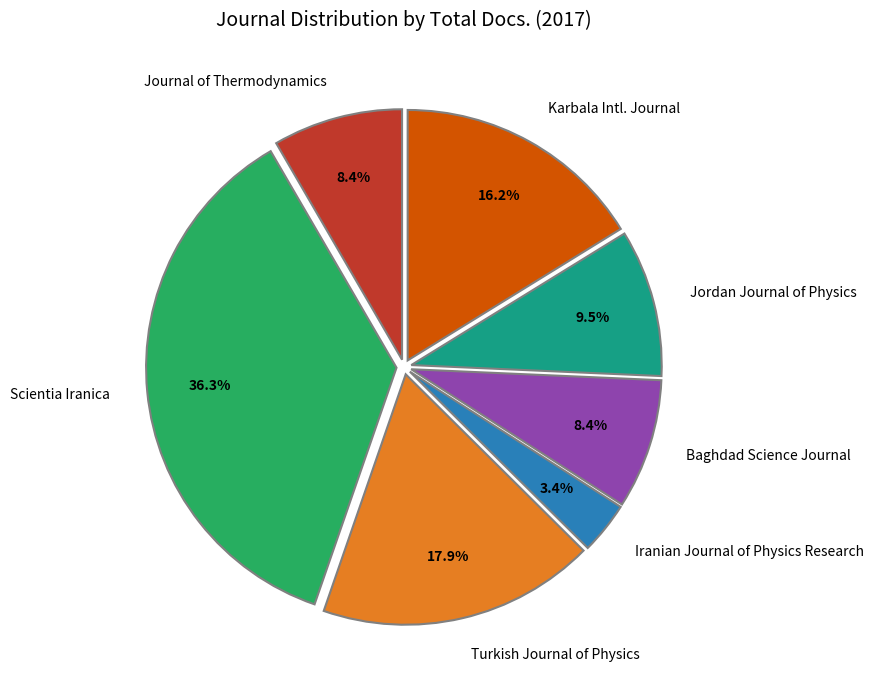

The Iranian Journal of Physics Research slice represents 3% of the pie. True or false?

True